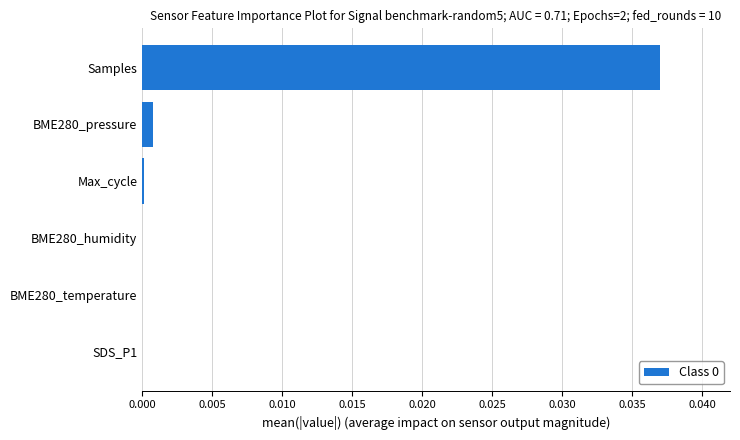

Which has a higher value, BME280_temperature or Samples?

Samples